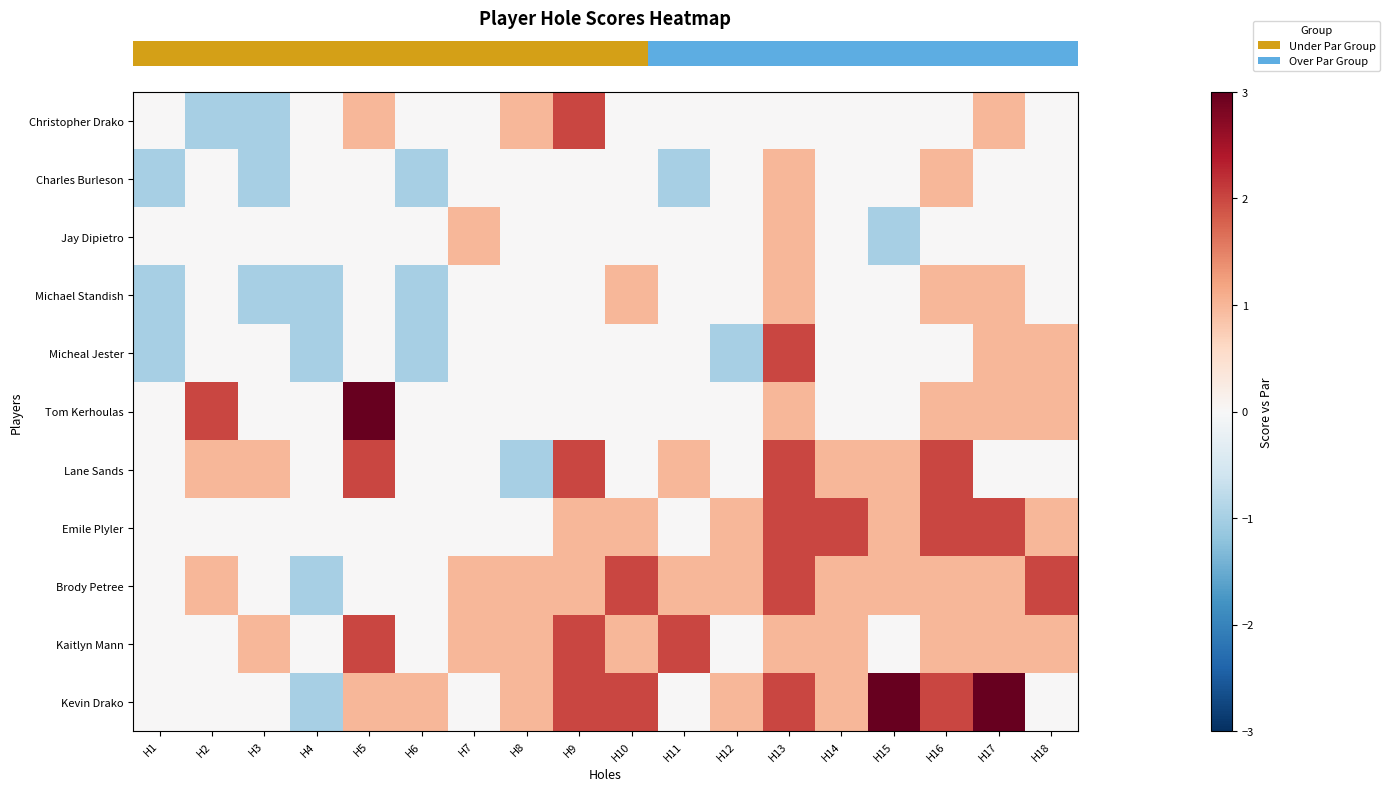

What is the total value across all series at H7?

3